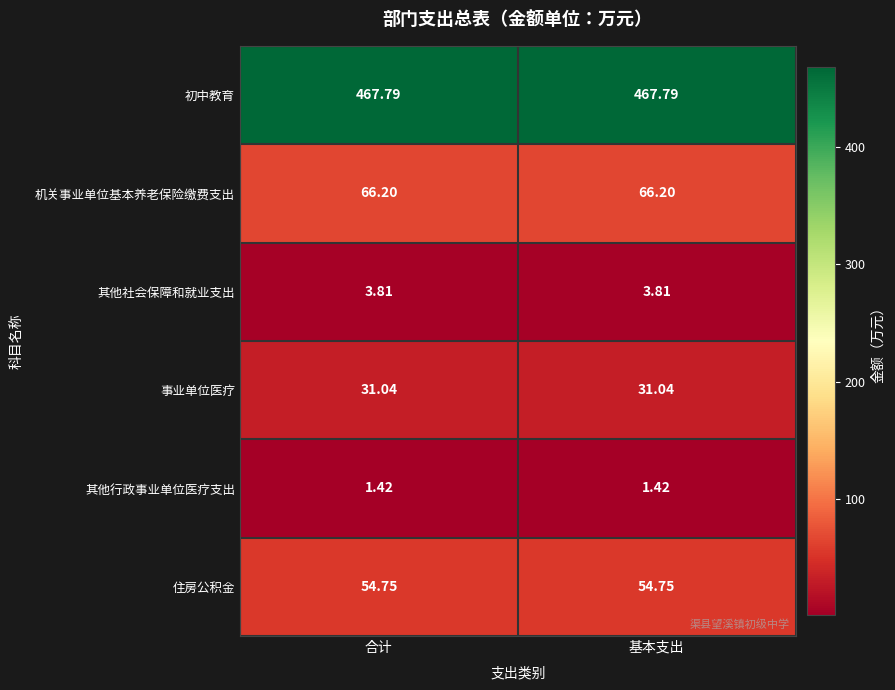

Which series has the largest total across all categories?

初中教育